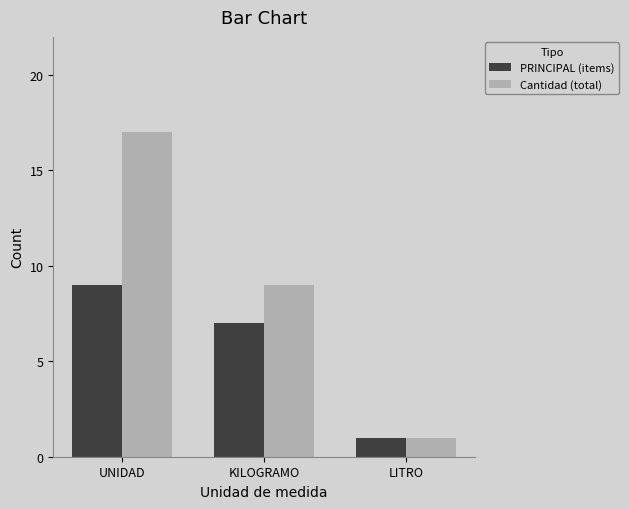

Reading left to right, what are all the values shown in this chart?

PRINCIPAL (items): UNIDAD=9	KILOGRAMO=7	LITRO=1
Cantidad (total): UNIDAD=17	KILOGRAMO=9	LITRO=1